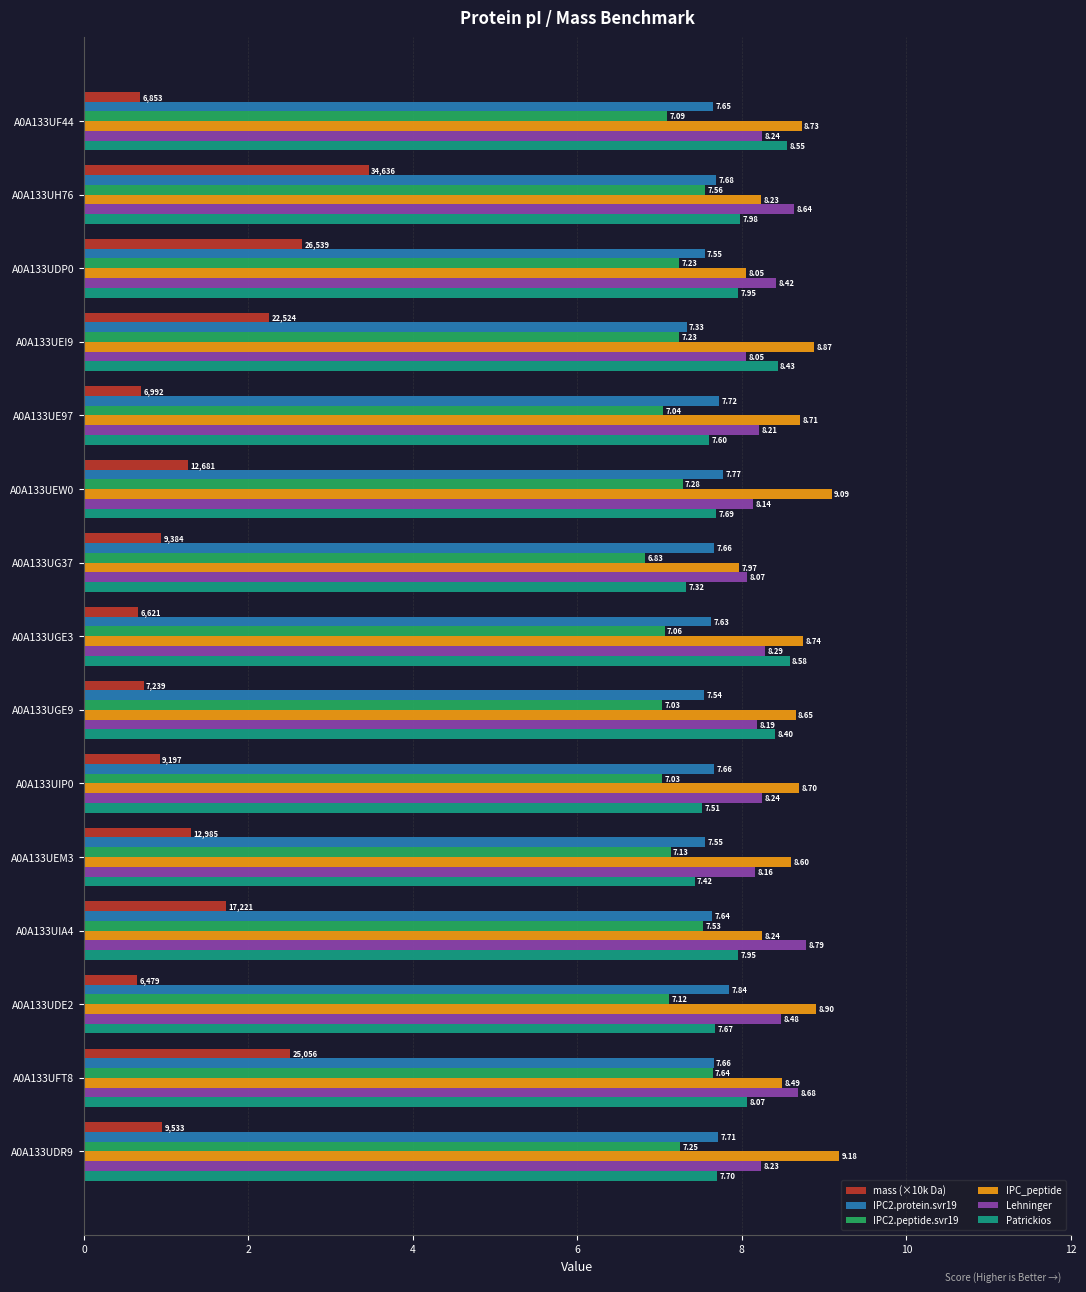

Rank the categories by mass (×10k Da) value from lowest to highest.

A0A133UDE2, A0A133UGE3, A0A133UF44, A0A133UE97, A0A133UGE9, A0A133UIP0, A0A133UG37, A0A133UDR9, A0A133UEW0, A0A133UEM3, A0A133UIA4, A0A133UEI9, A0A133UFT8, A0A133UDP0, A0A133UH76